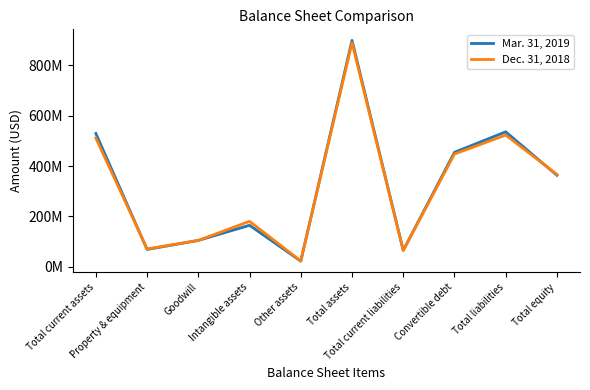

What are all the series names shown in the legend?

Mar. 31, 2019, Dec. 31, 2018